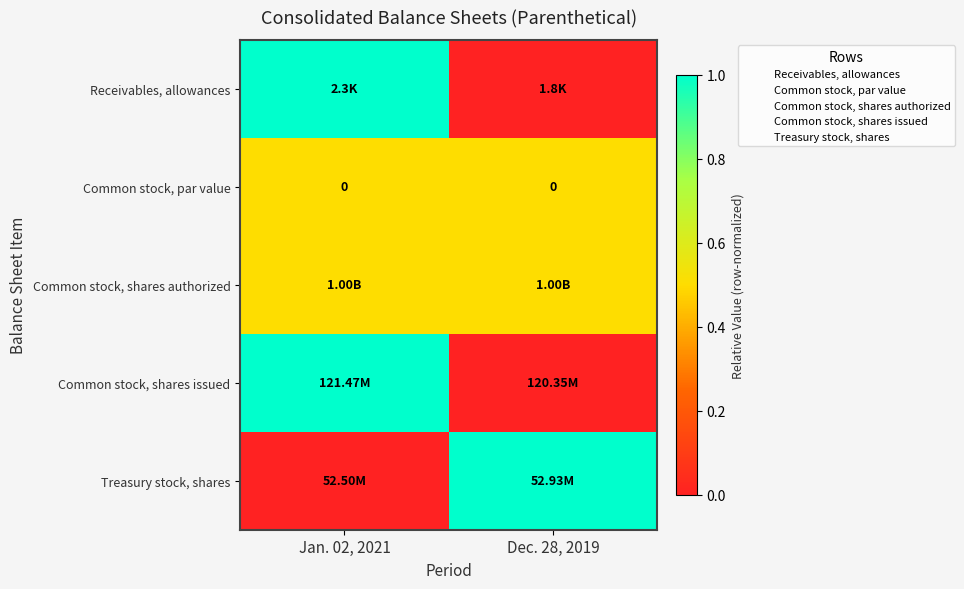

Between Jan. 02, 2021 and Dec. 28, 2019, which is larger?

Jan. 02, 2021